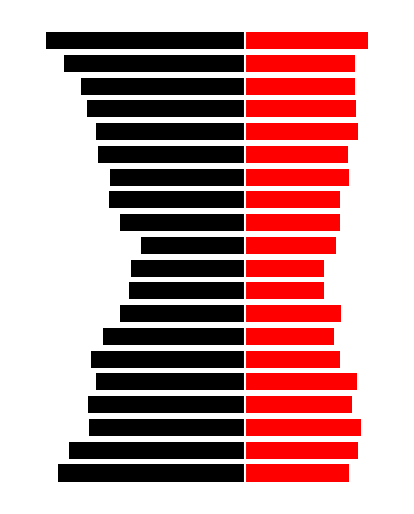

Which category has the lowest value in the SDS_P2 series?

20